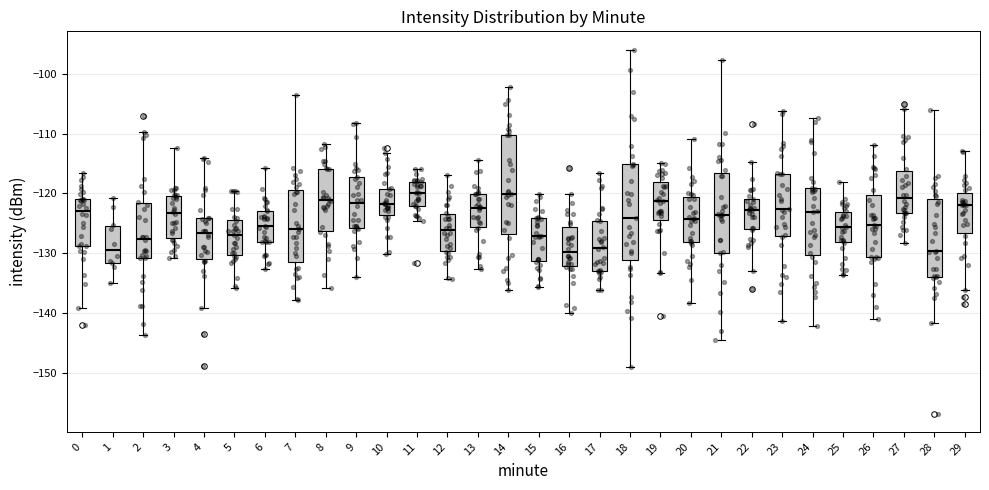

Reading left to right, transcribe this box plot: for each box, give where its median line is, the range the box spans, and where its two whiskers end, as read against the y-axis. The values are not printed on the chart, so give them approximately, as read against the axis.

0: median -123, box -129 to -121, whiskers -139 to -117
1: median -129, box -132 to -125, whiskers -135 to -121
2: median -128, box -131 to -122, whiskers -144 to -110
3: median -123, box -127 to -120, whiskers -131 to -112
4: median -127, box -131 to -124, whiskers -139 to -114
5: median -127, box -130 to -124, whiskers -136 to -120
6: median -125, box -128 to -123, whiskers -133 to -116
7: median -126, box -131 to -119, whiskers -138 to -104
8: median -121, box -126 to -116, whiskers -136 to -112
9: median -122, box -126 to -117, whiskers -134 to -108
10: median -122, box -124 to -119, whiskers -130 to -113
11: median -120, box -122 to -118, whiskers -125 to -116
12: median -126, box -130 to -123, whiskers -134 to -117
13: median -122, box -126 to -120, whiskers -133 to -114
14: median -120, box -127 to -110, whiskers -136 to -102
15: median -127, box -131 to -124, whiskers -136 to -120
16: median -130, box -132 to -126, whiskers -140 to -120
17: median -129, box -133 to -125, whiskers -136 to -117
18: median -124, box -131 to -115, whiskers -149 to -96
19: median -121, box -124 to -118, whiskers -133 to -115
20: median -124, box -128 to -121, whiskers -138 to -111
21: median -124, box -130 to -117, whiskers -144 to -98
22: median -123, box -126 to -121, whiskers -133 to -115
23: median -123, box -127 to -117, whiskers -141 to -106
24: median -123, box -130 to -119, whiskers -142 to -107
25: median -126, box -128 to -123, whiskers -134 to -118
26: median -125, box -131 to -120, whiskers -141 to -112
27: median -121, box -123 to -116, whiskers -128 to -106
28: median -130, box -134 to -121, whiskers -142 to -106
29: median -122, box -127 to -120, whiskers -136 to -113